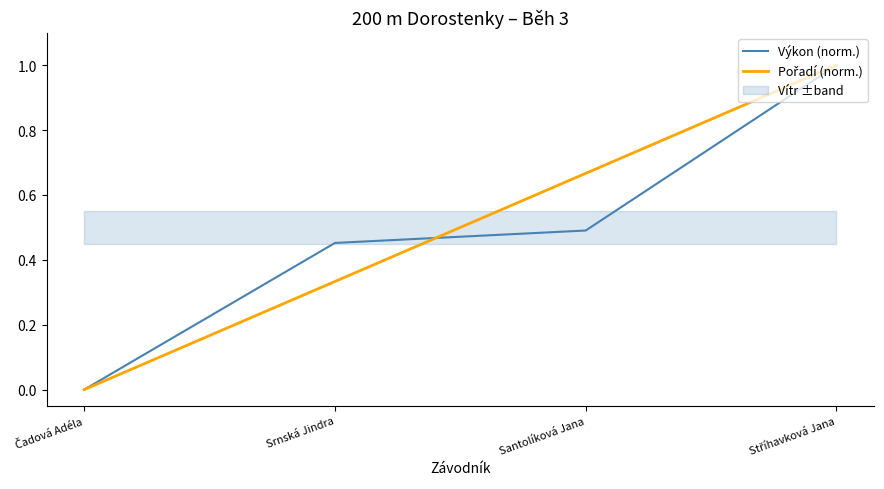

How many times do Pořadí (norm.) and Výkon (norm.) cross each other?

1